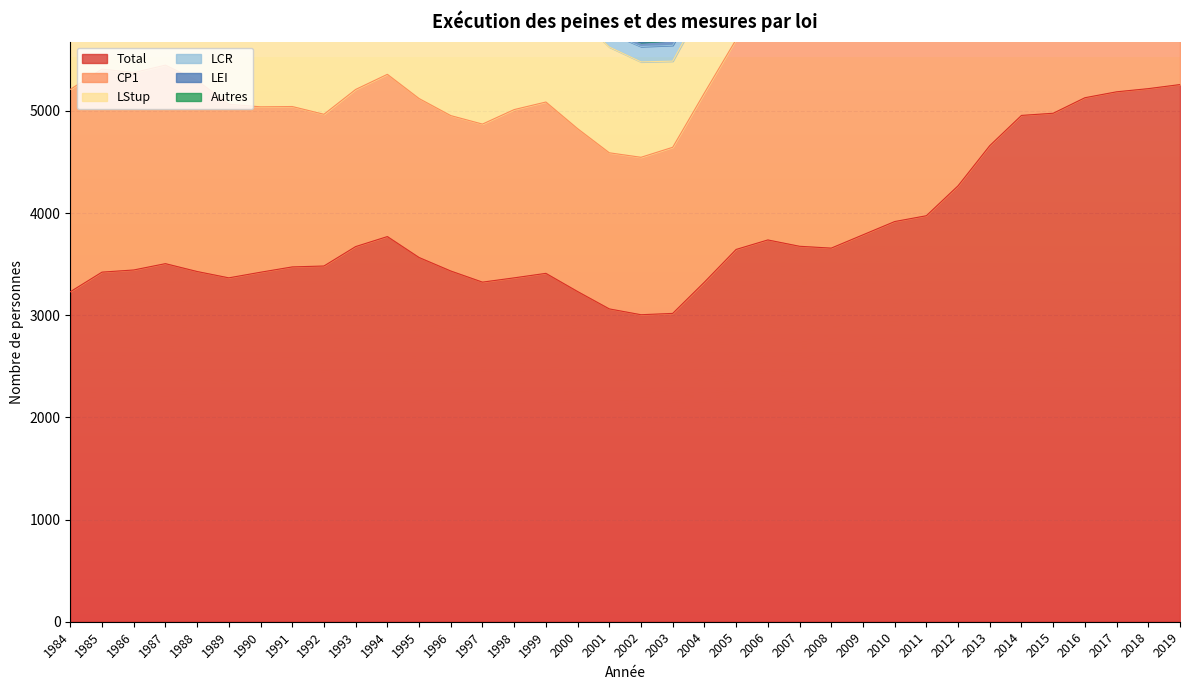

Which series changed the most between 1997 and 2013?

Total